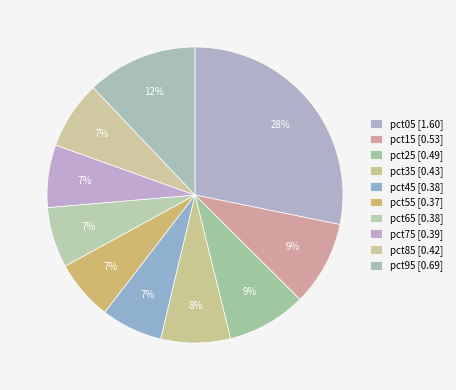

What percentage is NOT represented by pct85?

92.6%